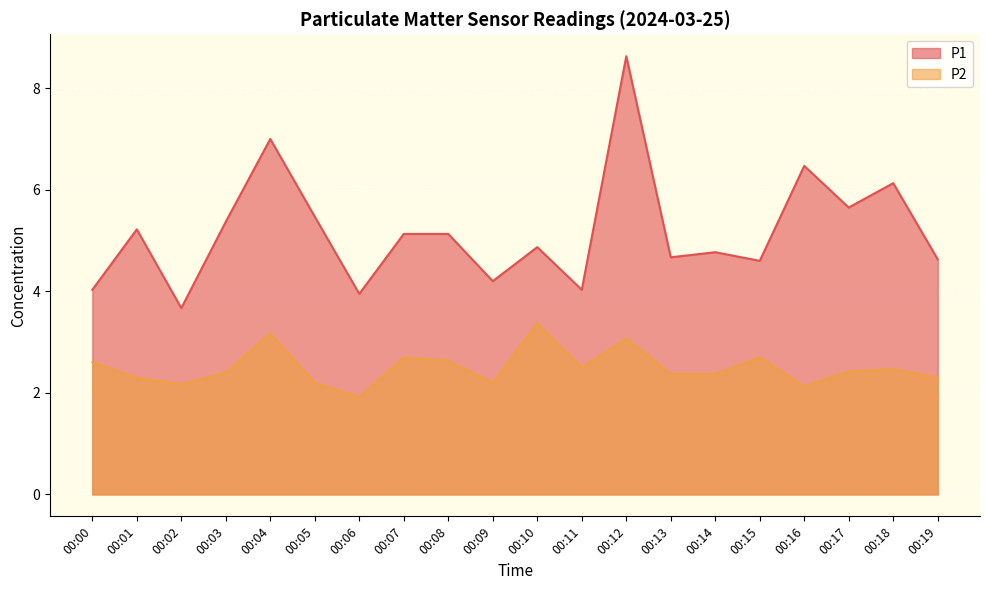

List the series in order of their peak value, lowest first.

P2, P1